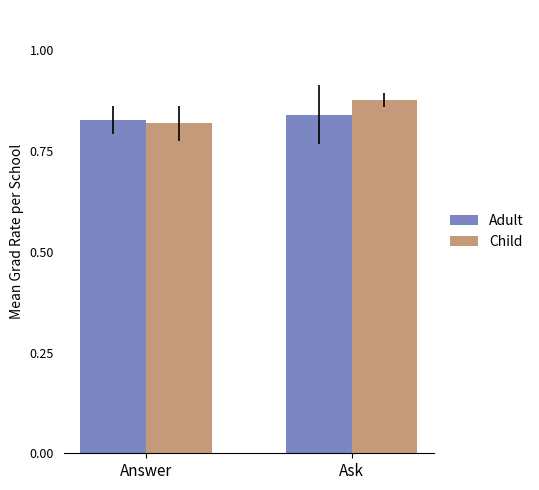

What is the difference between the Child values at Ask and Answer?

0.1